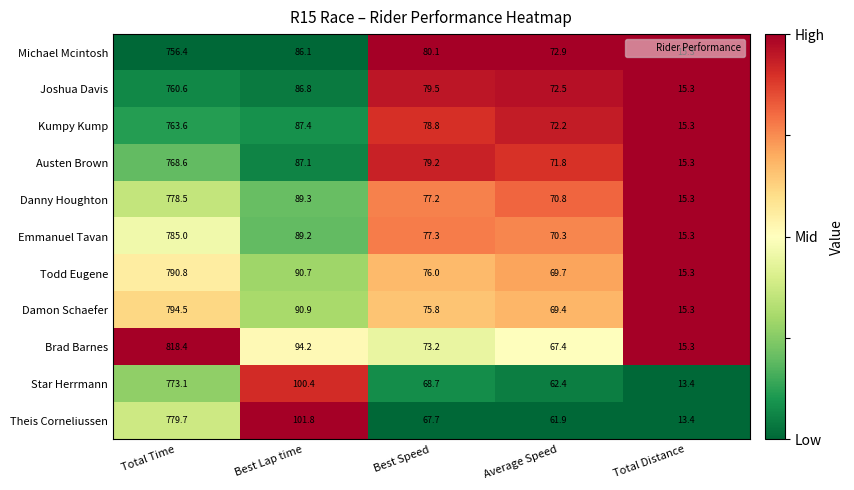

How many data points does each series have?

5